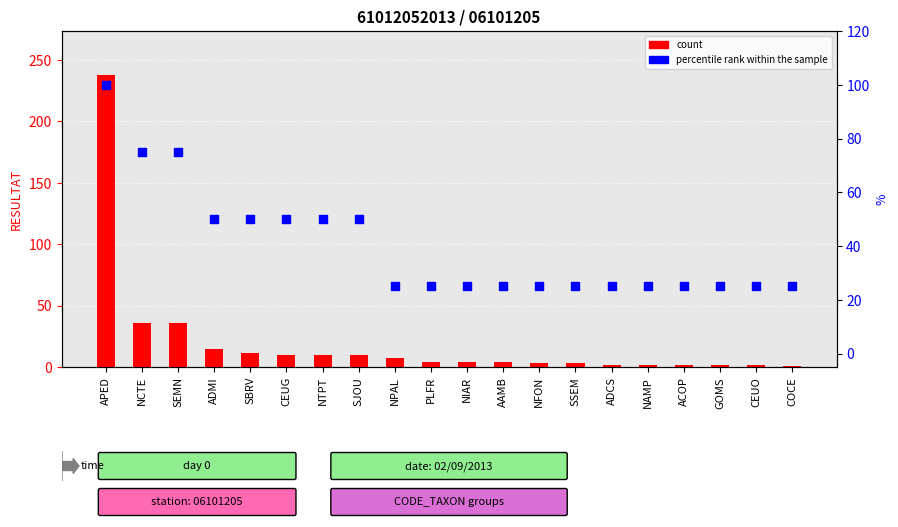

Which series contains the highest Y value?

count